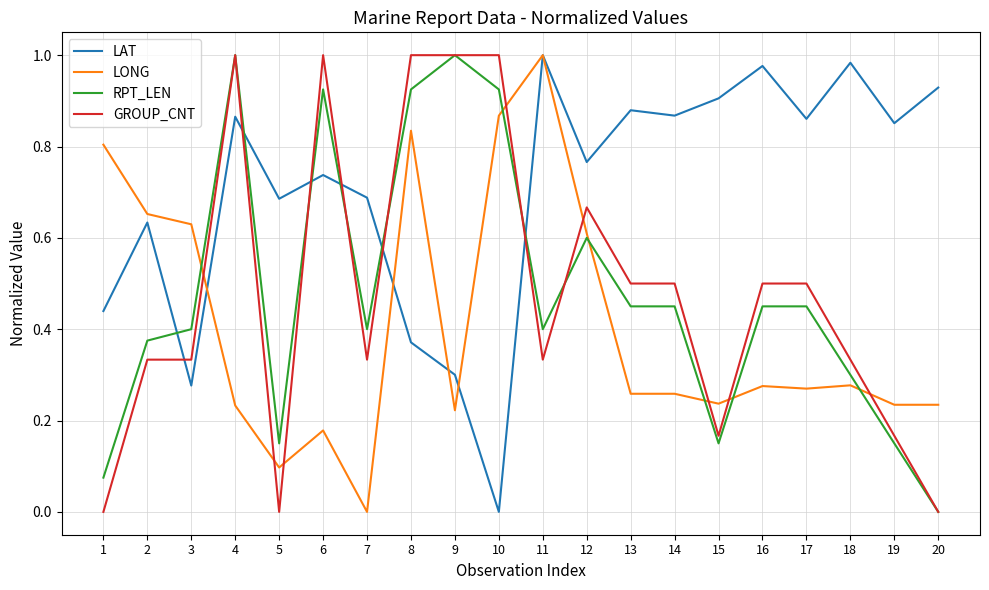

Is the value of LAT at 14 greater than the value of RPT_LEN at 12?

Yes